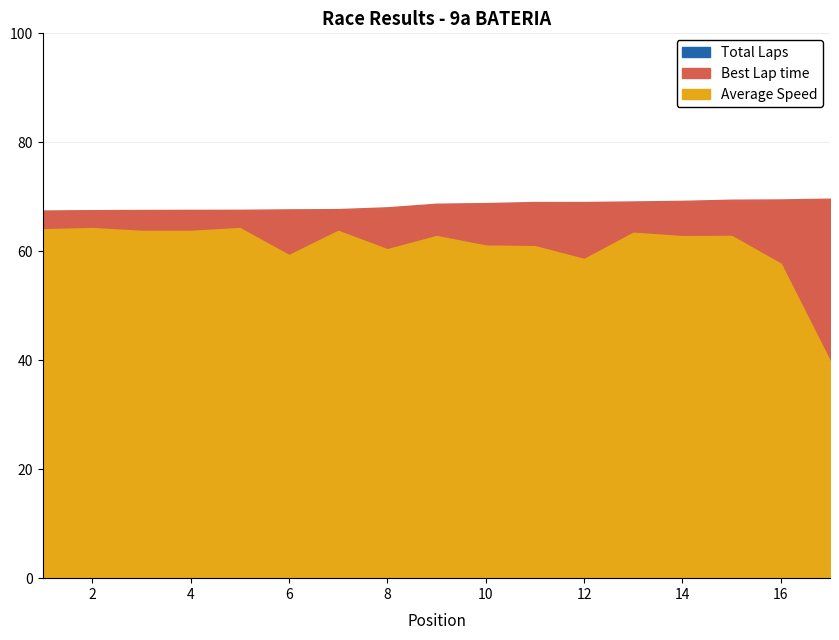

What is the value of the Best Lap time point at the 7th from the left?

67.7